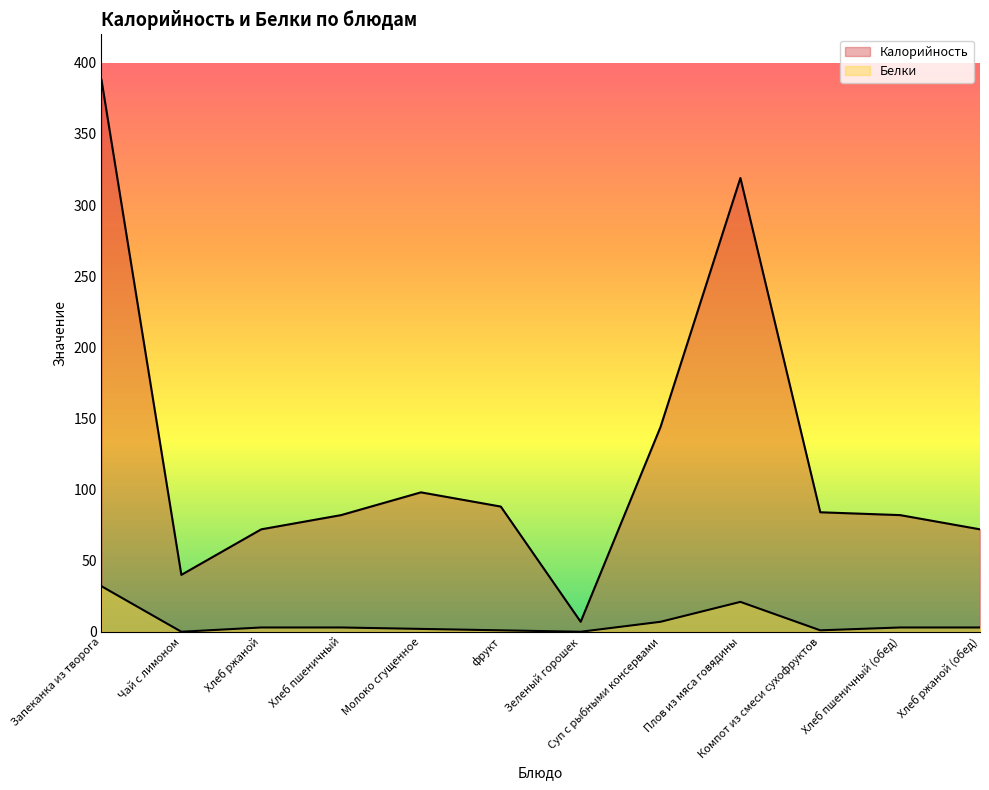

Read the Калорийность value at Молоко сгущенное, to the nearest 50.

100